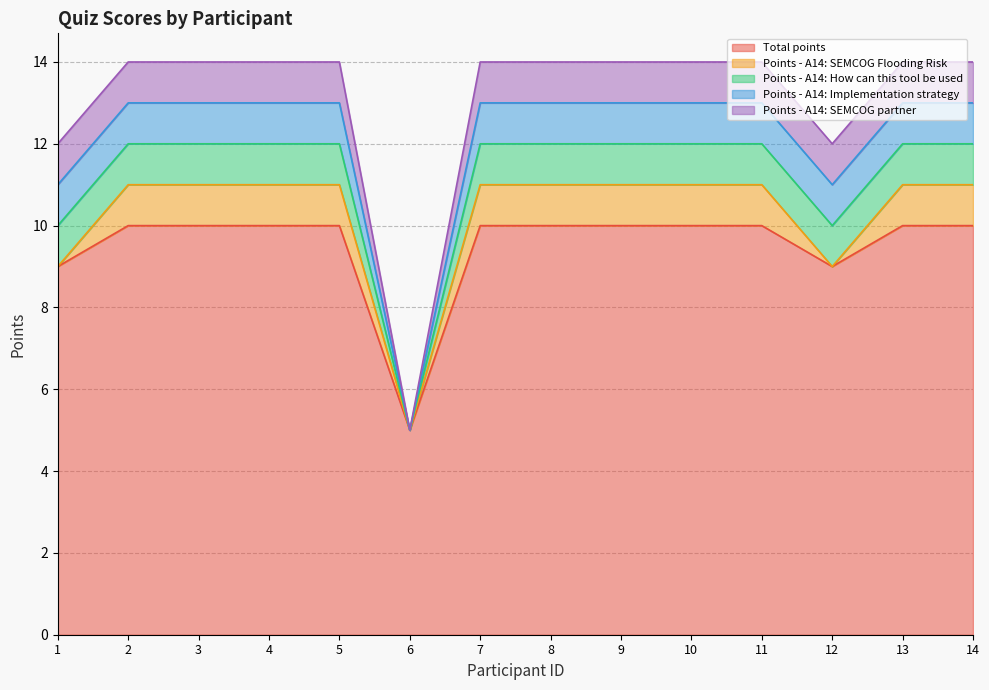

Is it true that Points - A14: How can this tool be used equals 0 at 4?

False